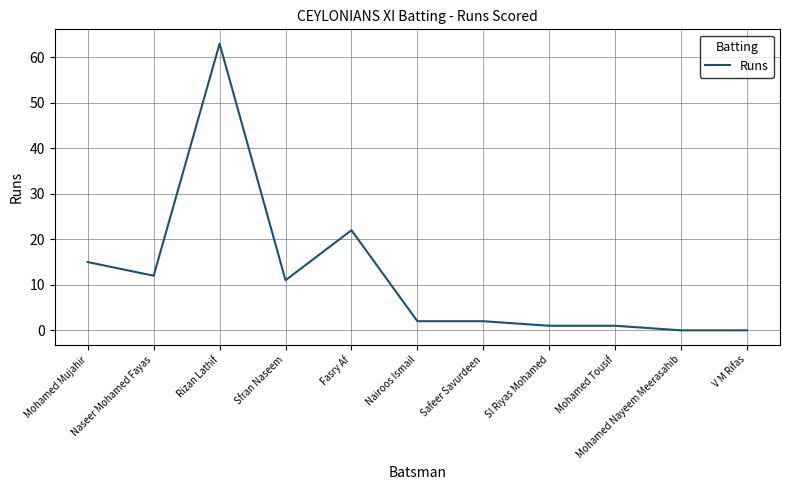

What is the change in value from Naseer Mohamed Fayas to Nairoos Ismail?

-10